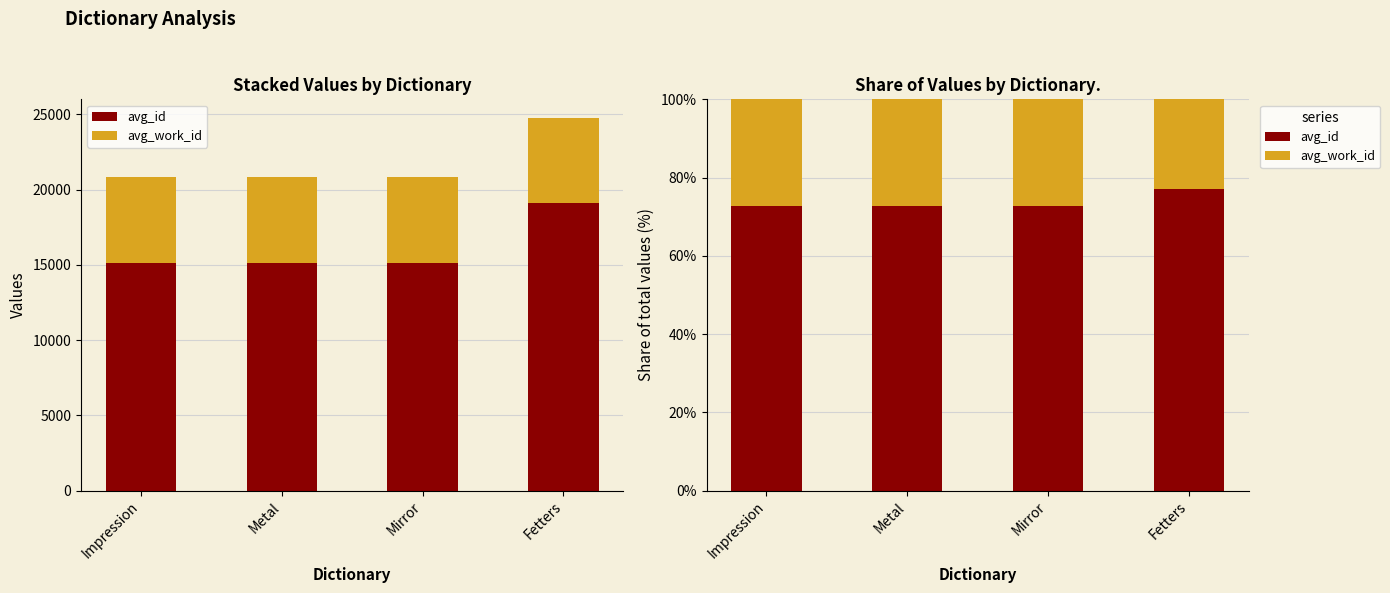

Rank the categories by avg_id value from highest to lowest.

Fetters, Mirror, Impression, Metal